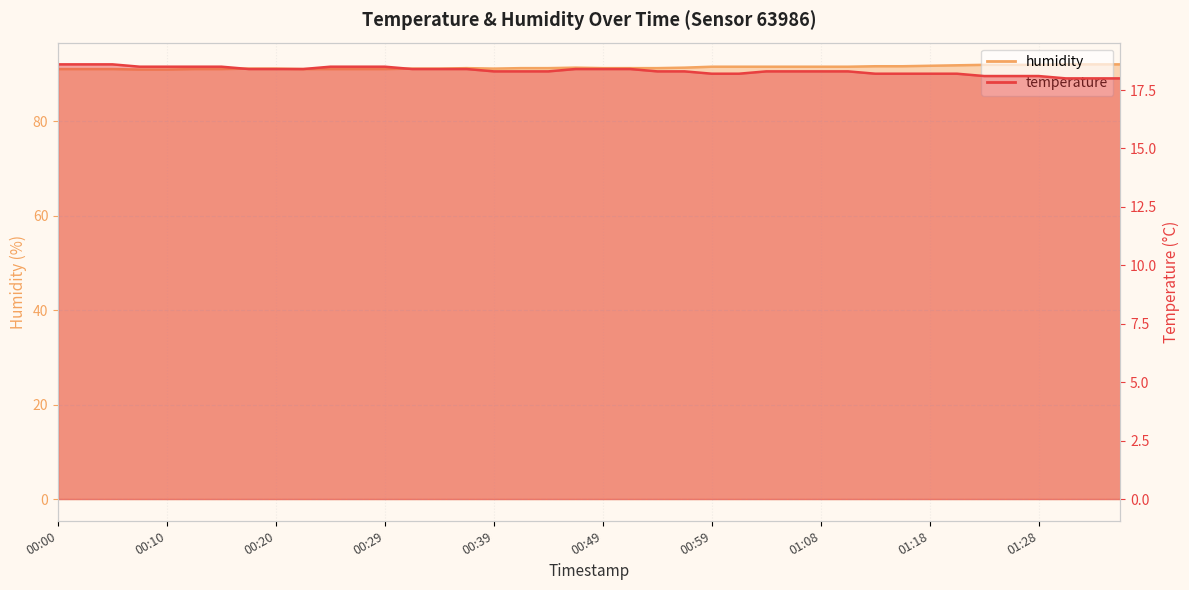

How many values in the humidity series exceed 91?

29